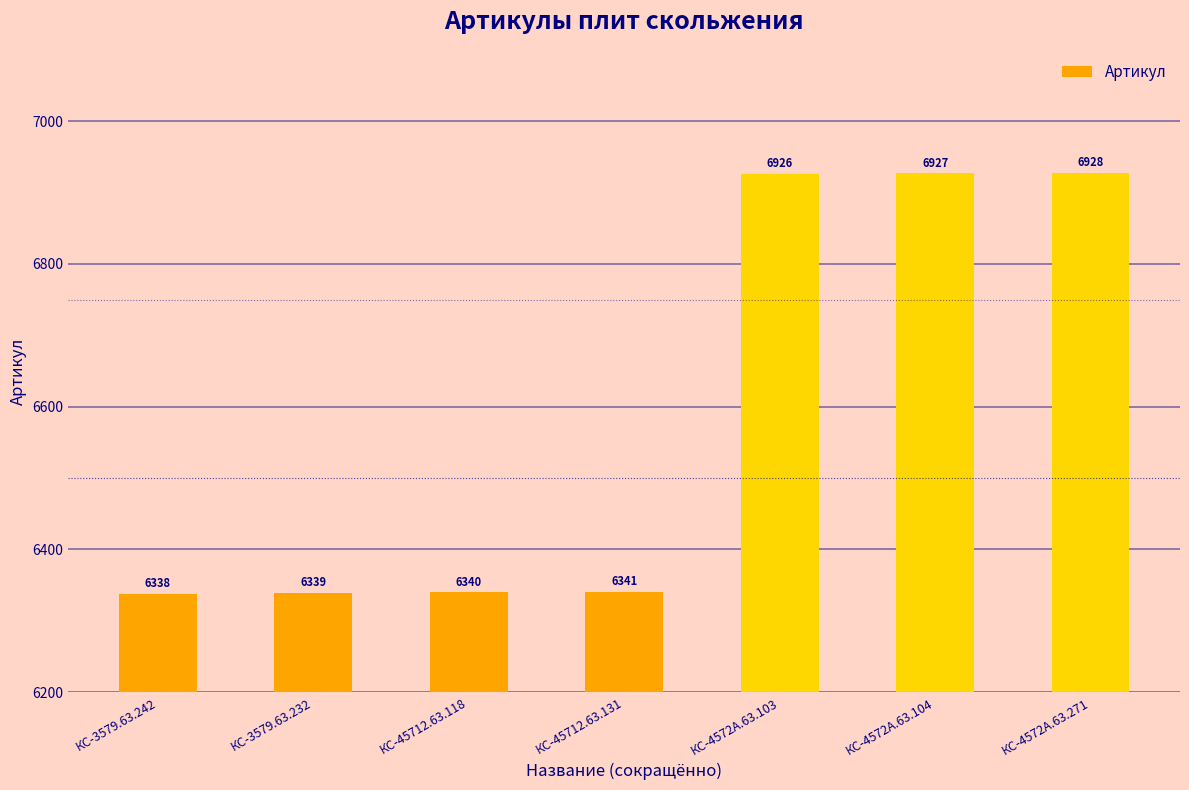

At which category does the chart reach its peak across all series?

КС-4572А.63.271